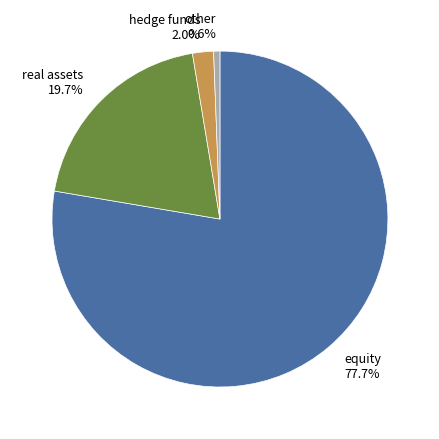

Is there any slice that represents more than half of the pie?

Yes